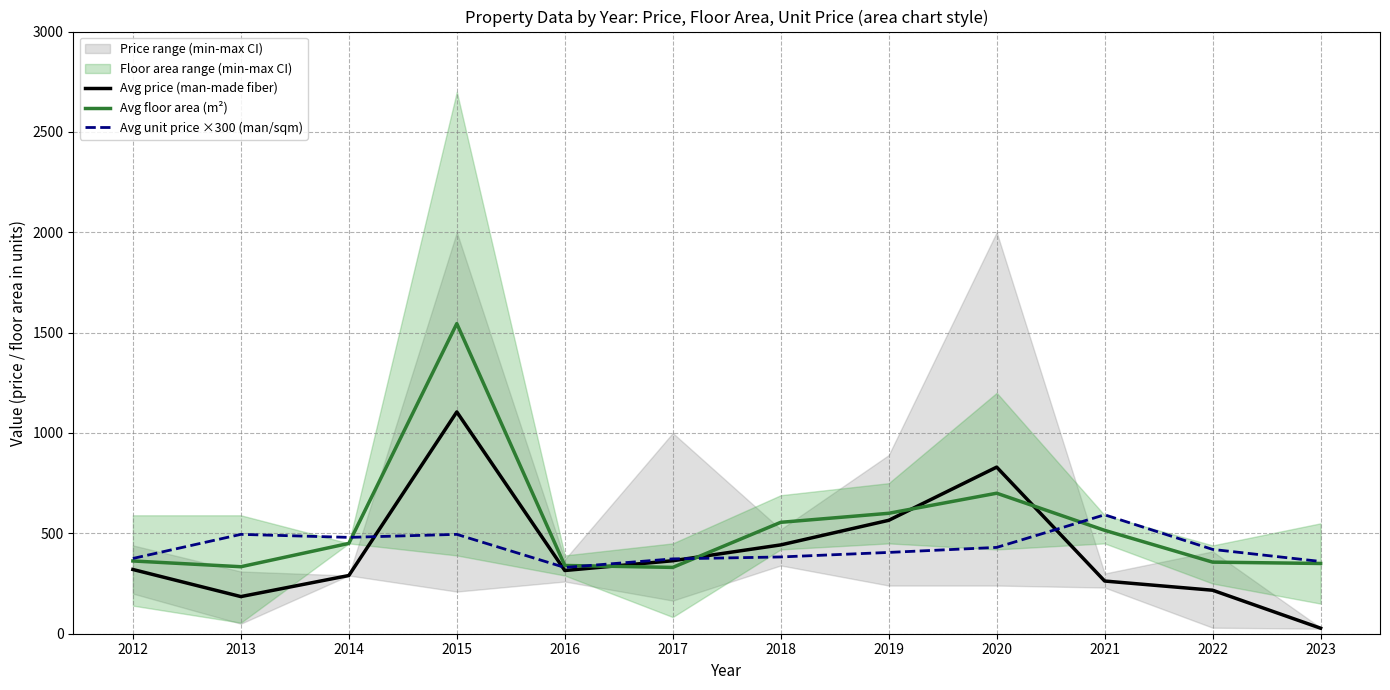

Reading left to right, transcribe all the data shown in this chart.

Avg price (man-made fiber): 320.0	185.0	290.0	1105.0	315.0	363.6	442.5	565.0	830.0	262.5	216.7	27.5
Avg floor area (m²): 362.5	333.8	450.0	1545.0	340.0	330.4	555.0	600.0	700.0	515.0	356.7	350.0
Avg unit price ×300 (man/sqm): 375.0	495.0	480.0	495.0	330.0	372.9	382.5	405.0	430.0	592.5	420.0	360.0